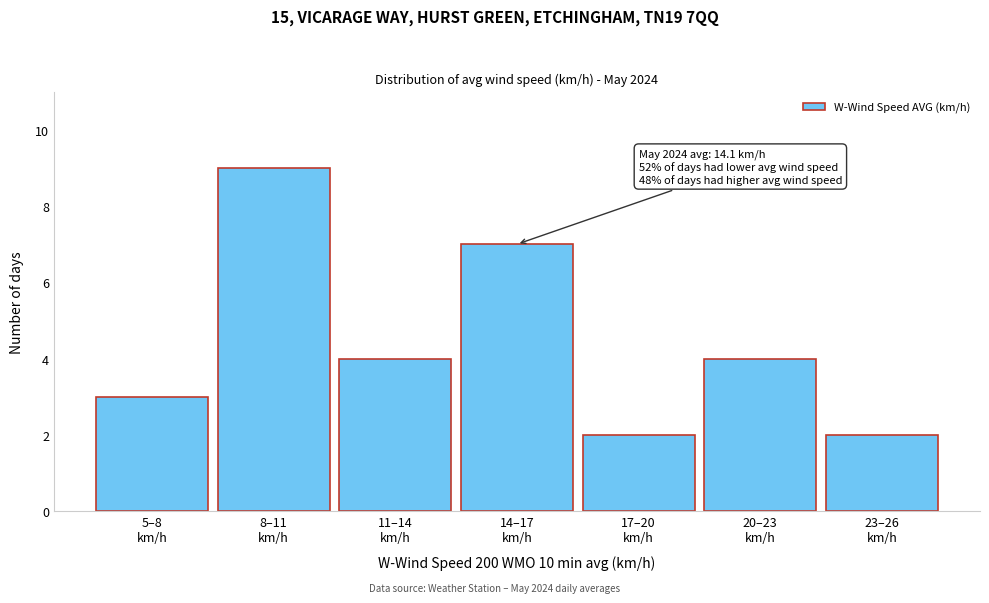

Reading left to right, list all the values displayed in this chart.

3	9	4	7	2	4	2